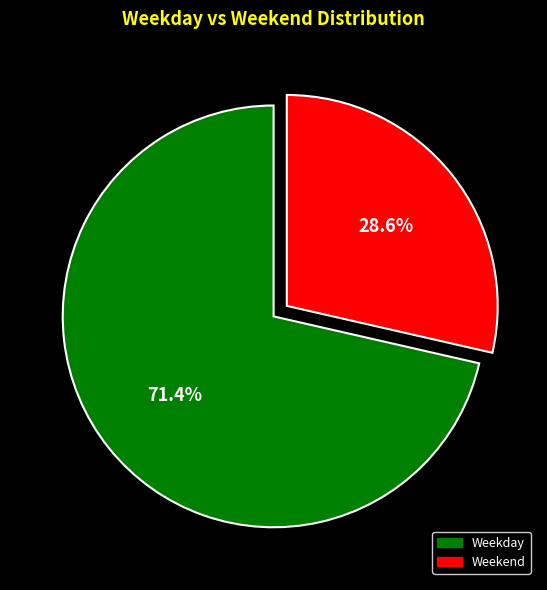

To the nearest percent, what is the difference between the largest and smallest slice percentages?

43%